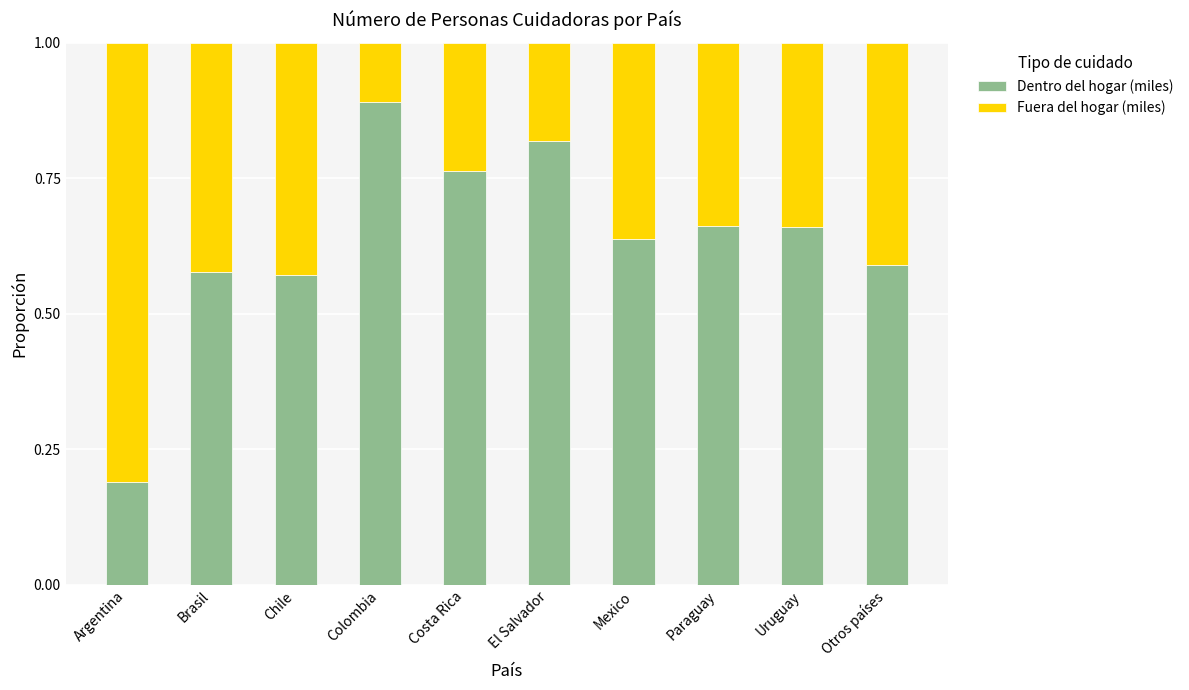

Which category has the lowest value in the Dentro del hogar (miles) series?

Argentina